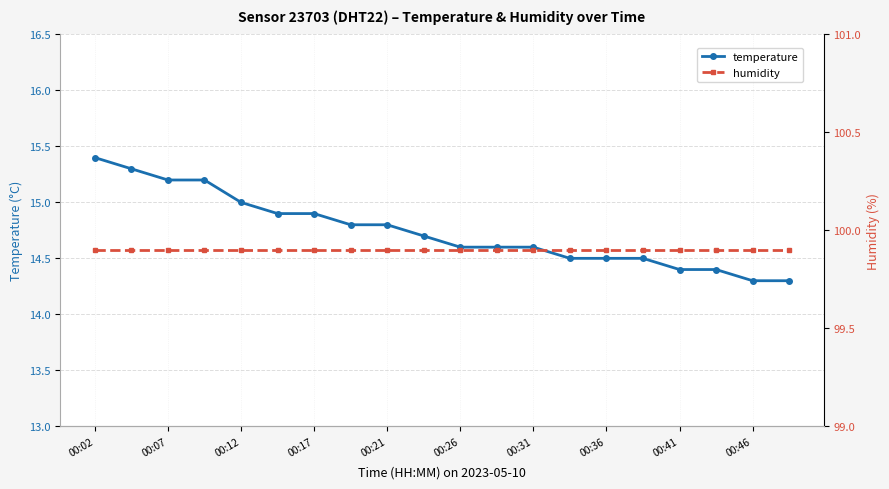

What is the minimum value for temperature?

14.3